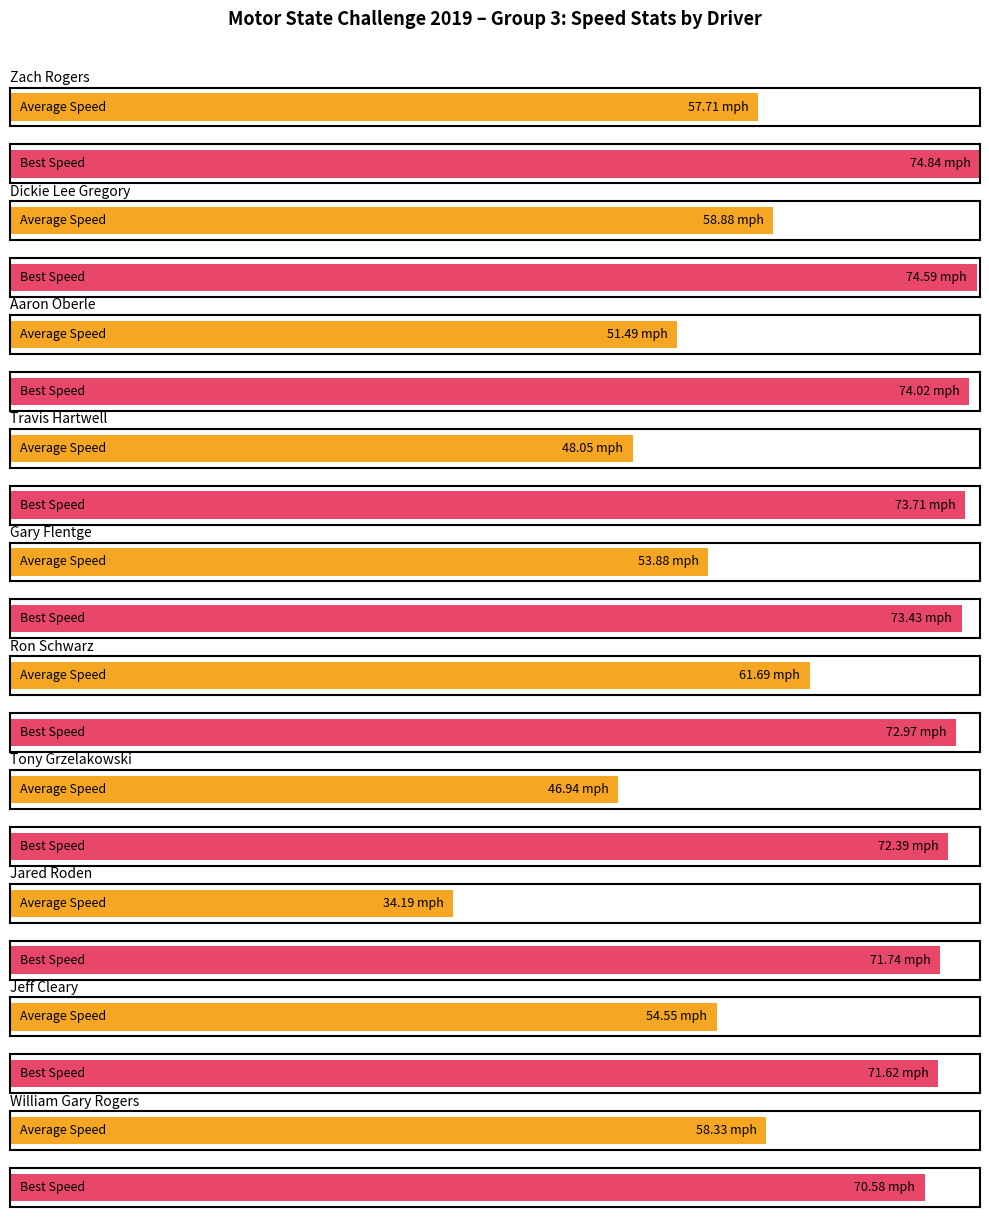

At which category is the sum across all series the highest?

Ron Schwarz